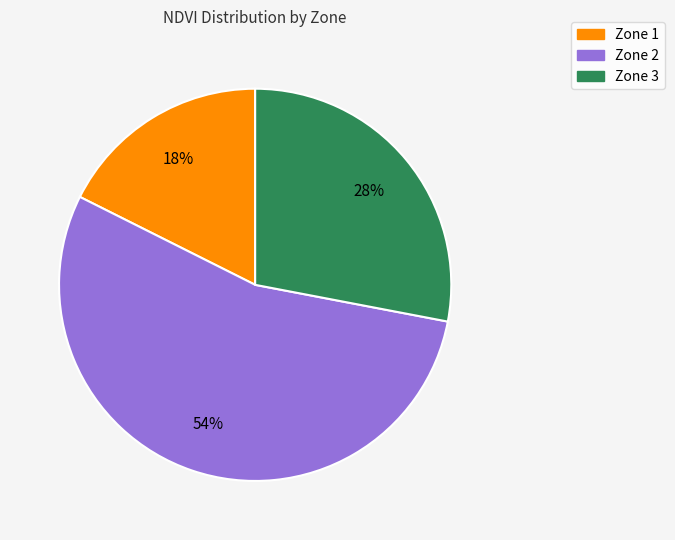

What percentage is the Zone 1 slice, to the nearest percent?

18%